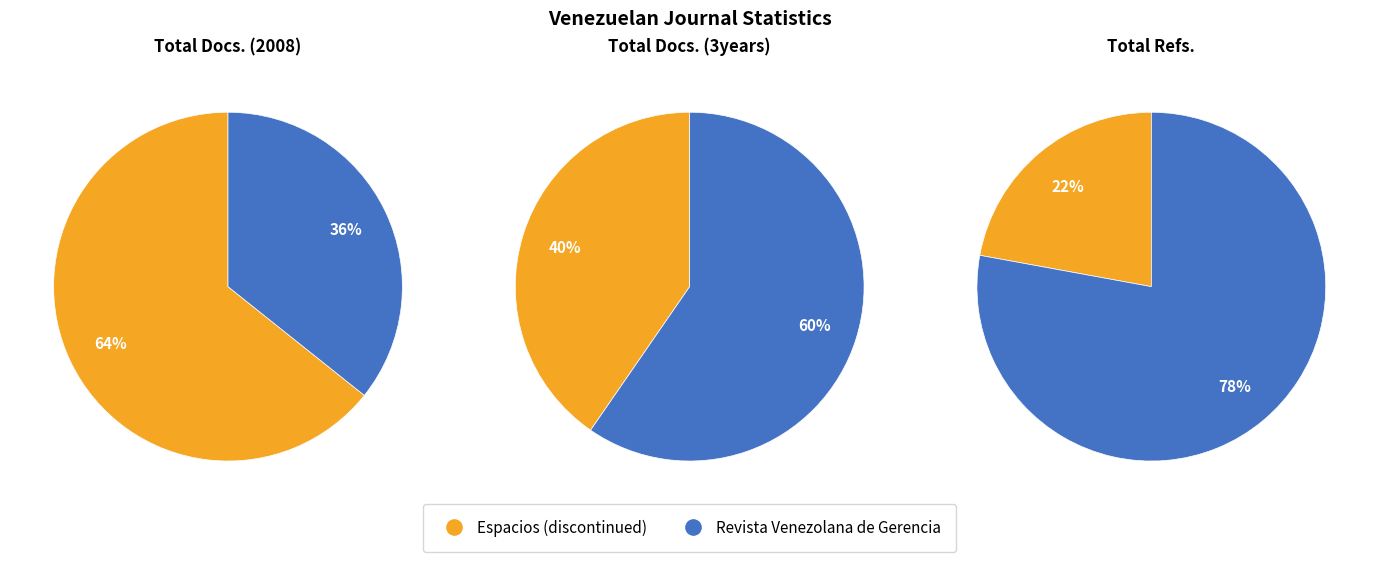

To the nearest percent, what is the combined percentage of Espacios (discontinued) and Revista Venezolana de Gerencia?

100%